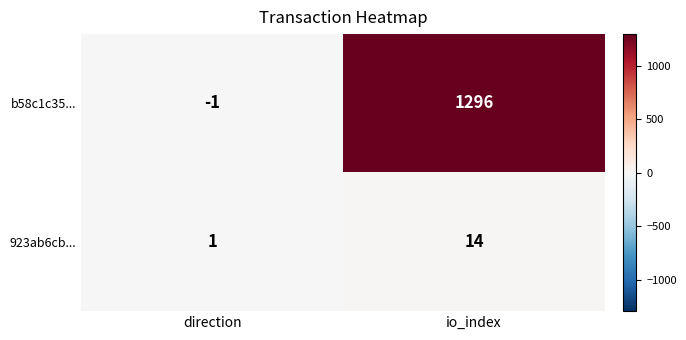

What is the maximum value shown in the chart?

1296